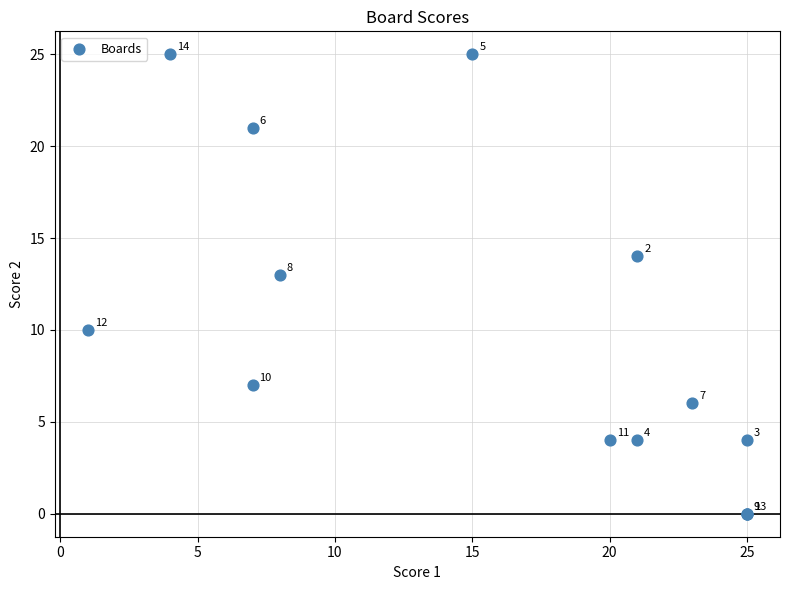

What Y value in the scatter plot is closest to 12?

13